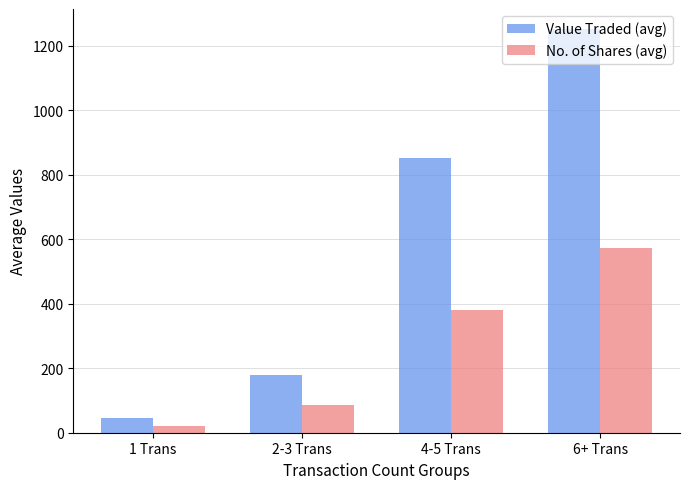

Reading left to right, list all the values displayed in this chart.

Value Traded (avg): 45.4	177.6	850.8	1252.0
No. of Shares (avg): 22.2	86.2	379.2	574.6